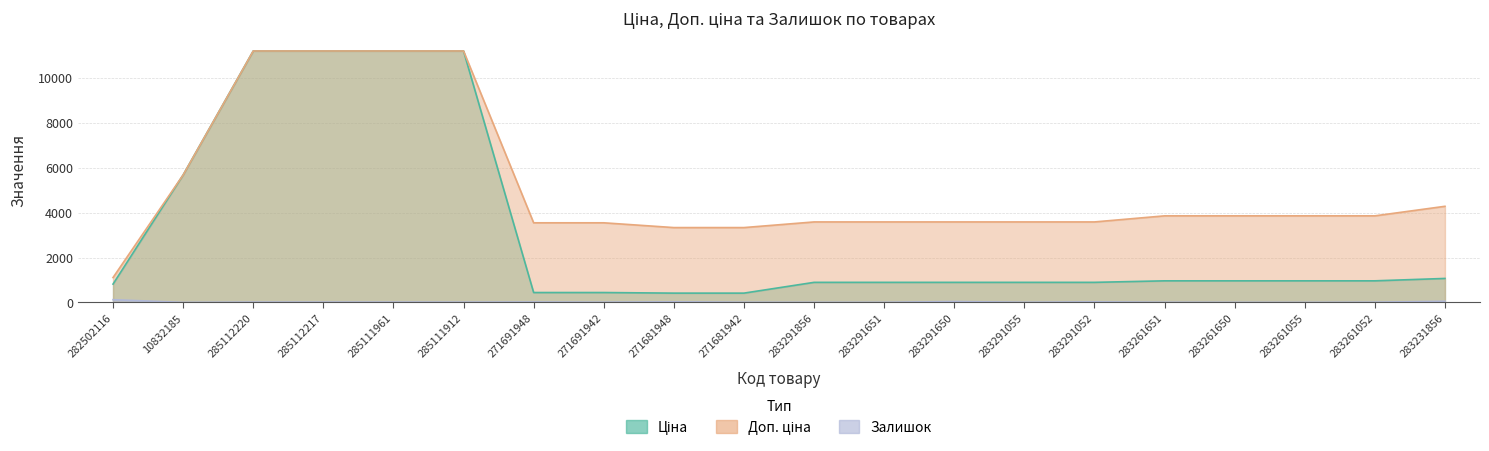

At which label does Доп. ціна reach its minimum?

282502116